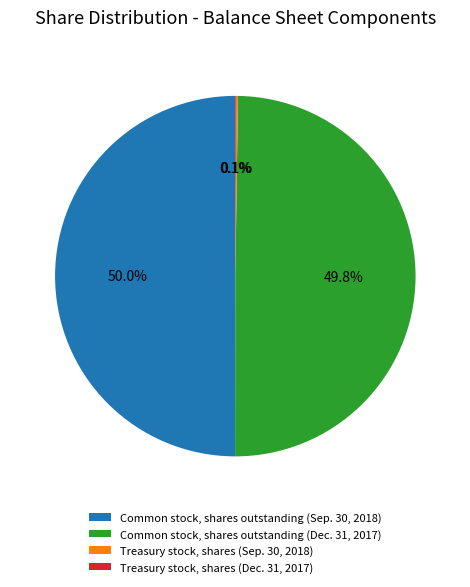

What is the ratio of the value at Common stock, shares outstanding (Dec. 31, 2017) to the value at Common stock, shares outstanding (Sep. 30, 2018)?

1.0